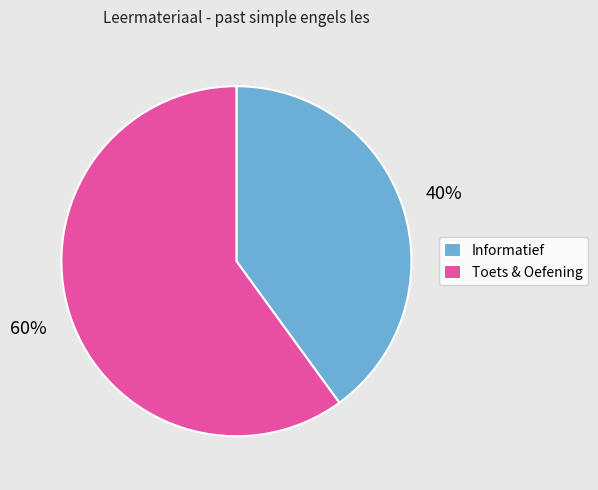

Which slice is the largest?

Toets & Oefening